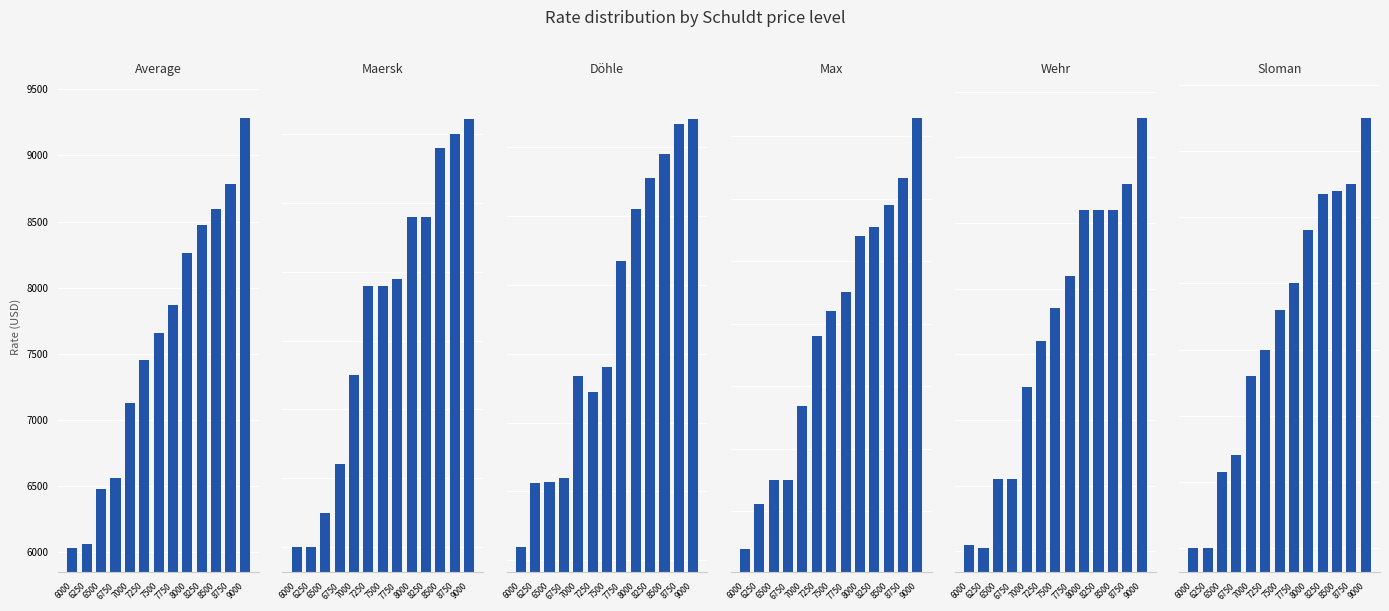

What are all the series names shown in the legend?

Average, Maersk, Döhle, Max, Wehr, Sloman